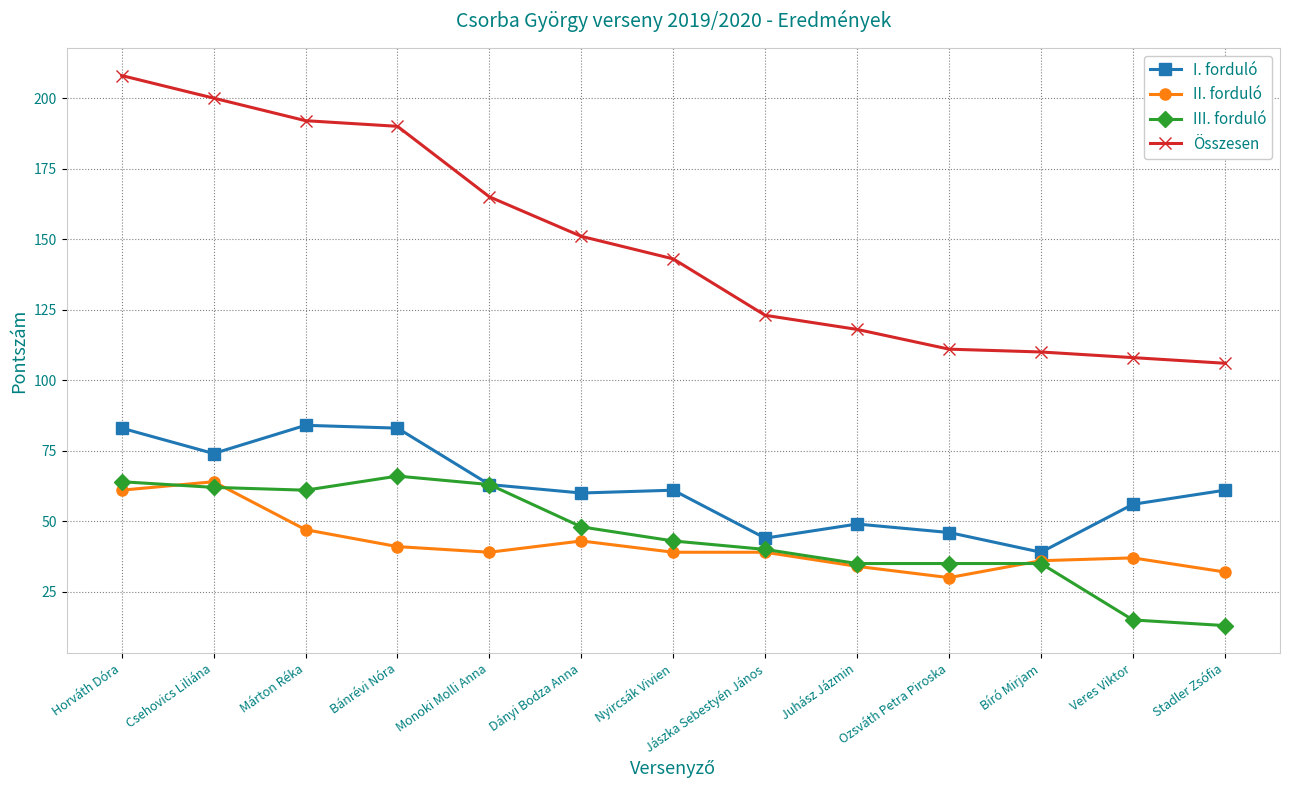

What is the label of the 2nd point from the right?

Veres Viktor